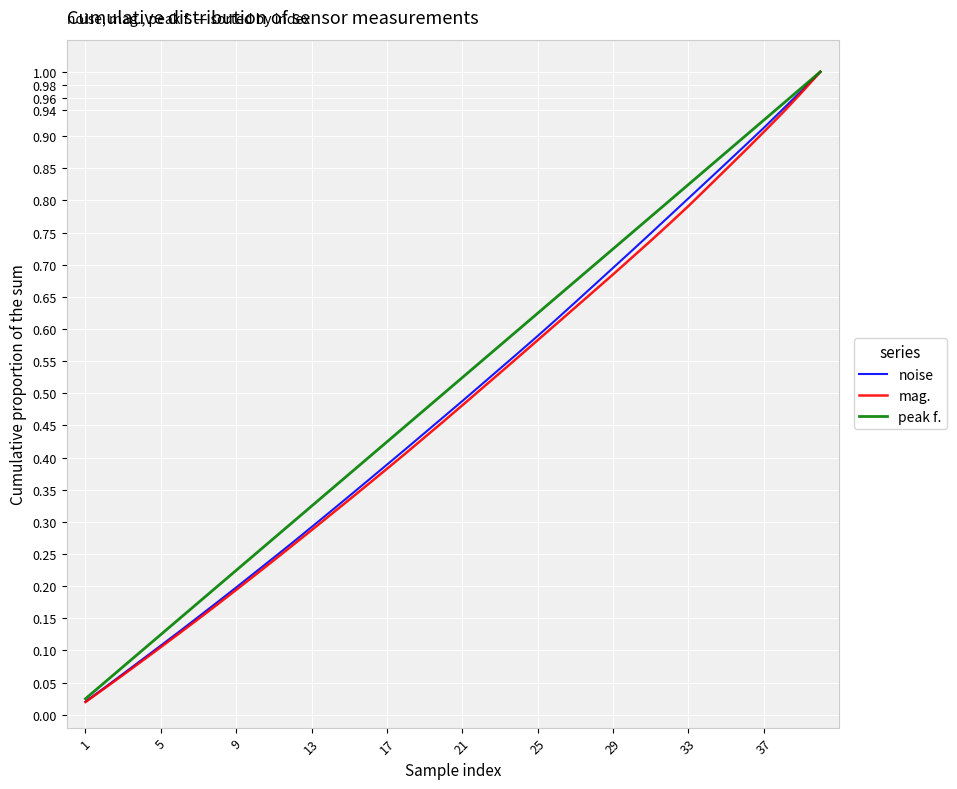

List the series in order of their overall mean, lowest first.

mag., noise, peak f.